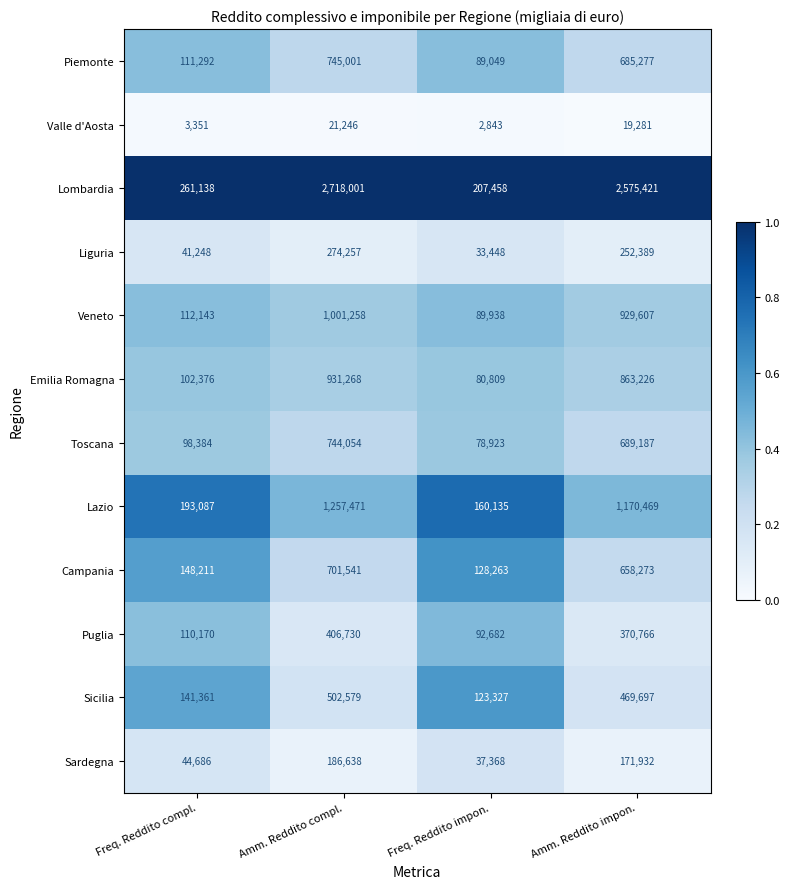

The Sicilia series shows 641690 at Amm. Reddito impon.. True or false?

False